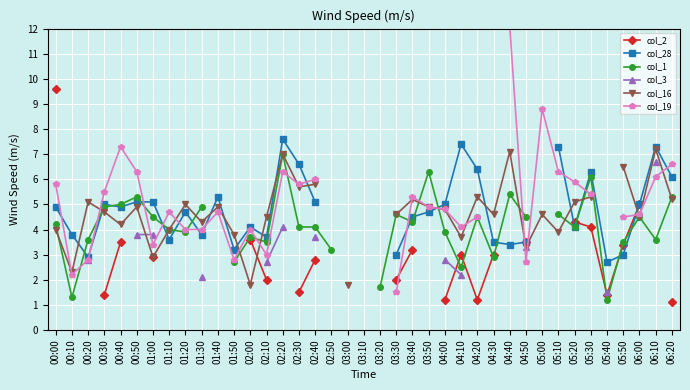

At which category does the chart reach its peak across all series?

04:40